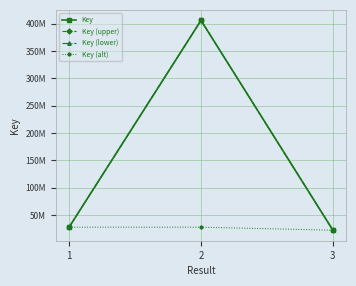

What are all the series names shown in the legend?

Key, Key (upper), Key (lower), Key (alt)